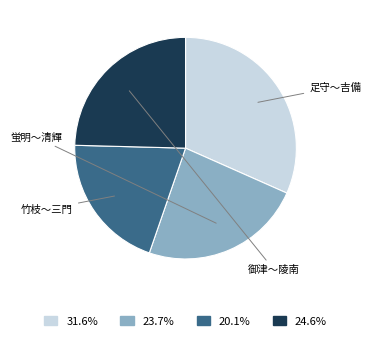

Is there any slice that represents more than half of the pie?

No